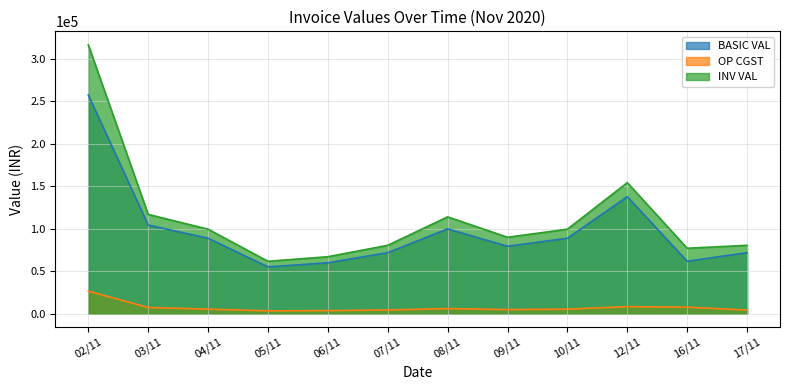

At which label does OP CGST reach its minimum?

05/11